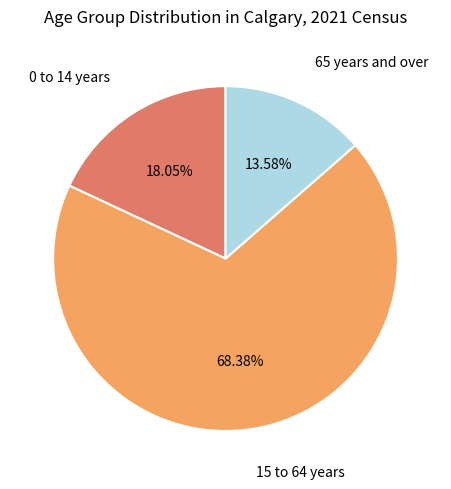

Is there a majority slice in this chart?

Yes